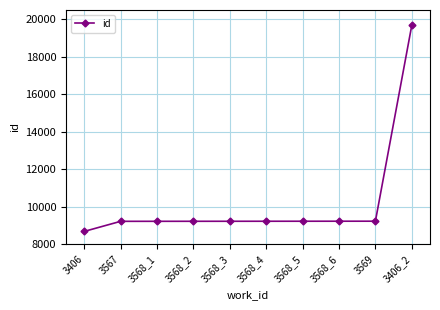

Which label corresponds to the smallest value in the chart?

3406